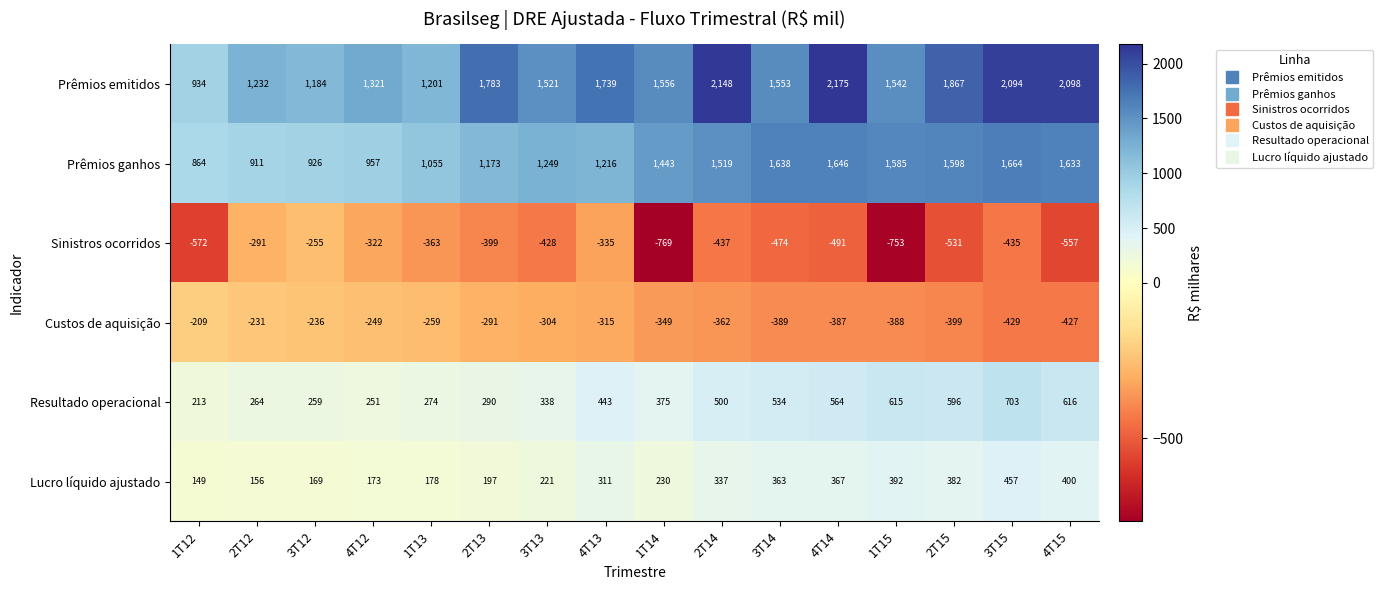

Where does the Prêmios emitidos series first go above 1556?

2T13